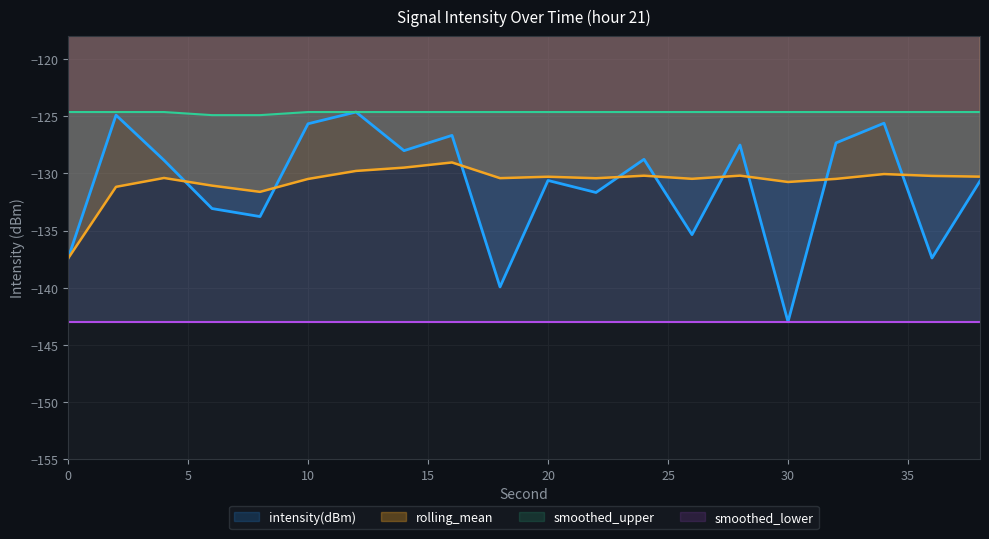

Does the chart display data point markers on the line(s)?

No